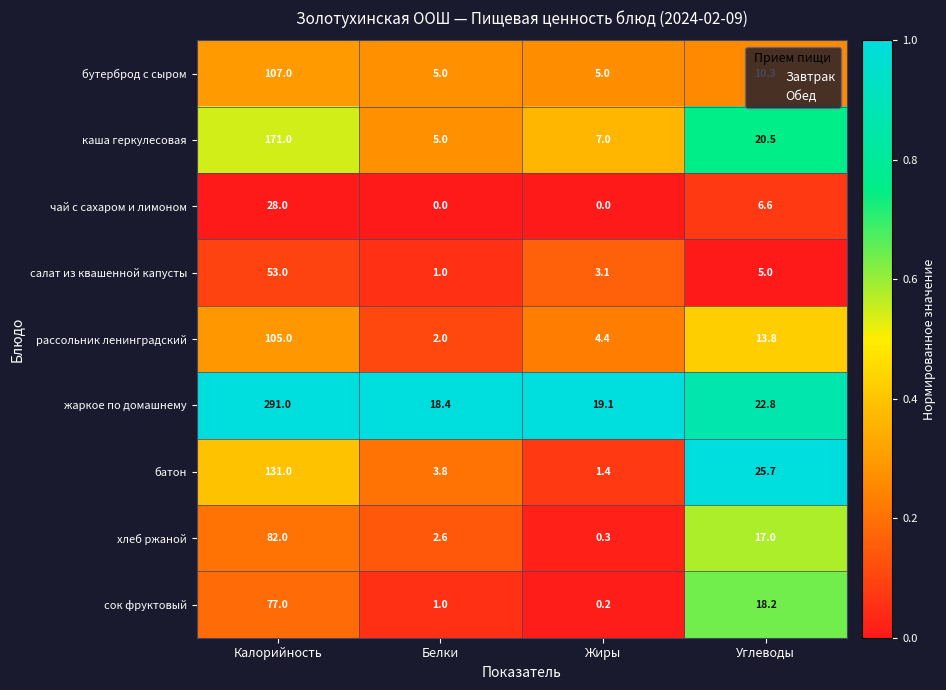

Rank the series by their maximum value, from lowest to highest.

чай с сахаром и лимоном, салат из квашенной капусты, сок фруктовый, хлеб ржаной, рассольник ленинградский, бутерброд с сыром, батон, каша геркулесовая, жаркое по домашнему